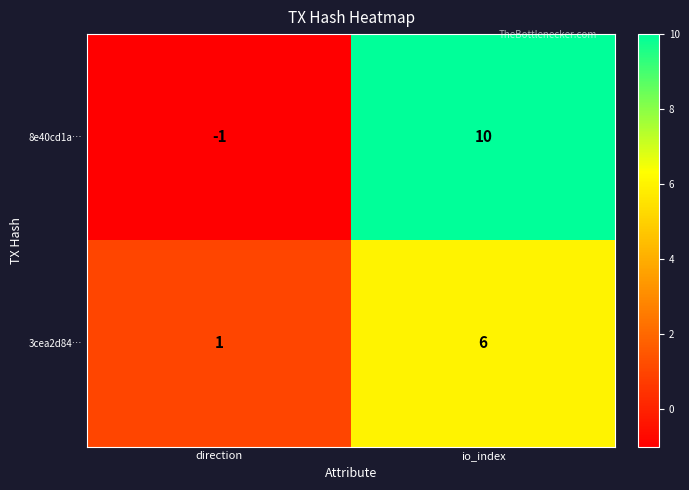

At which label is 3cea2d84… closest to 3?

direction